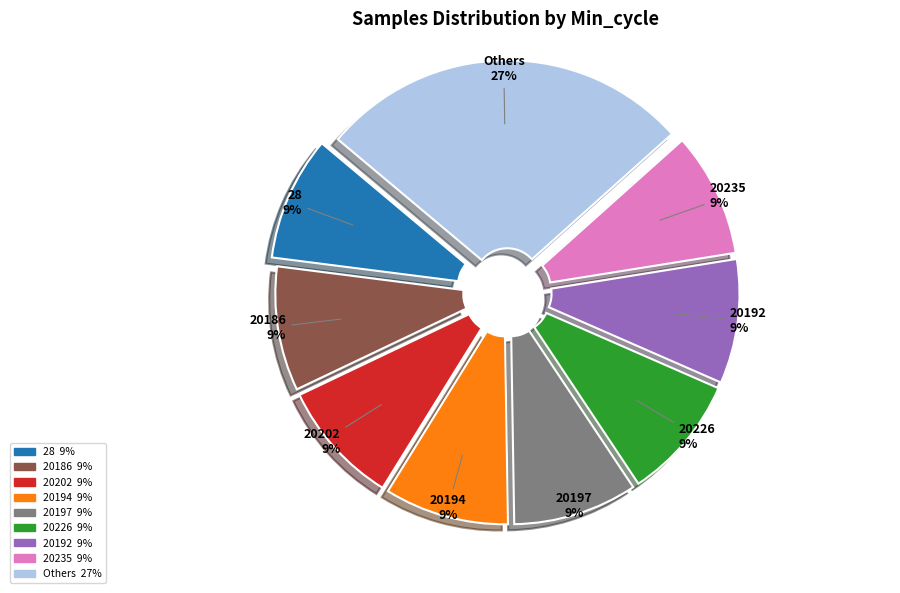

How many segments does this pie chart have?

9